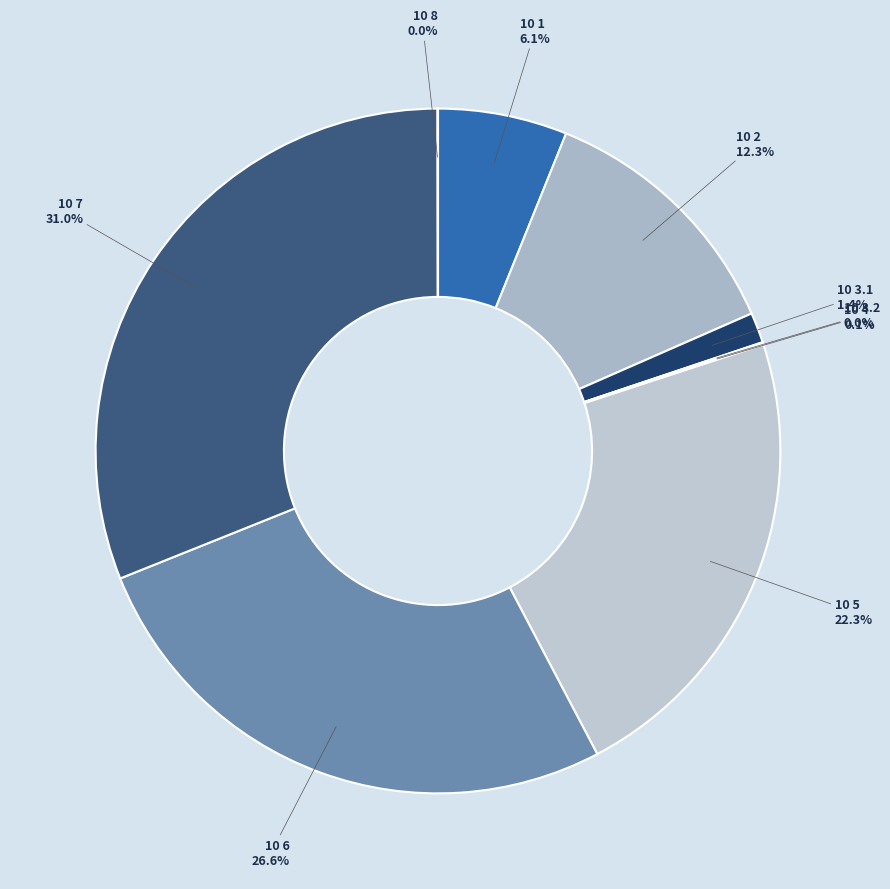

Between 10 1 and 10 7, which is larger?

10 7